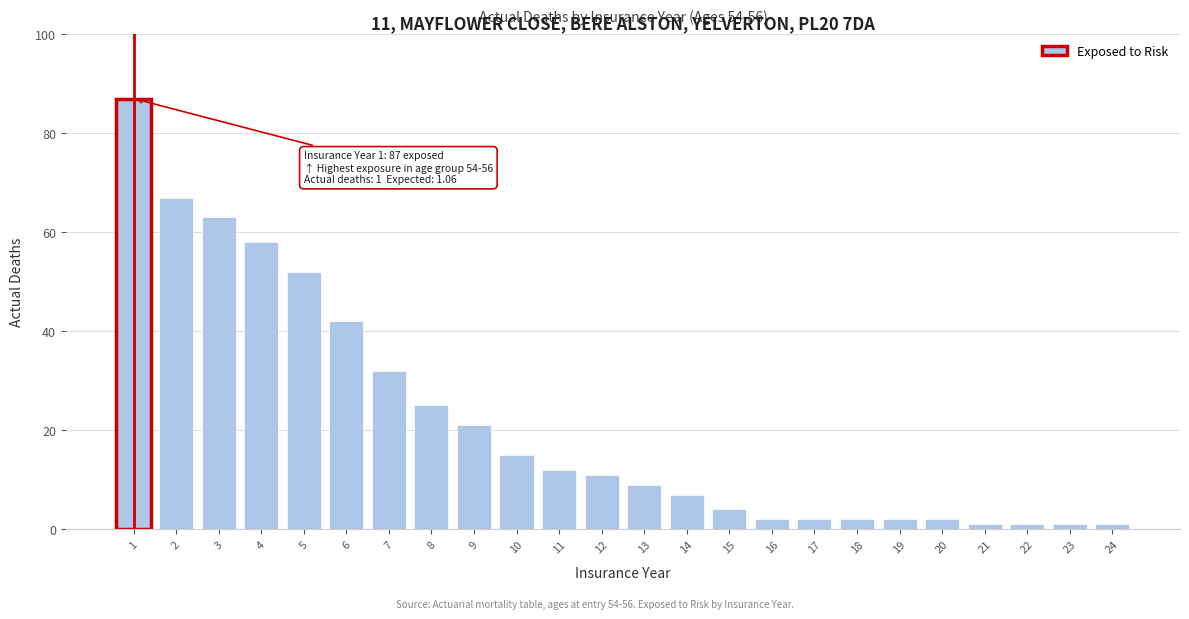

Reading right to left, transcribe all the data shown in this chart.

1	1	1	1	2	2	2	2	2	4	7	9	11	12	15	21	25	32	42	52	58	63	67	87